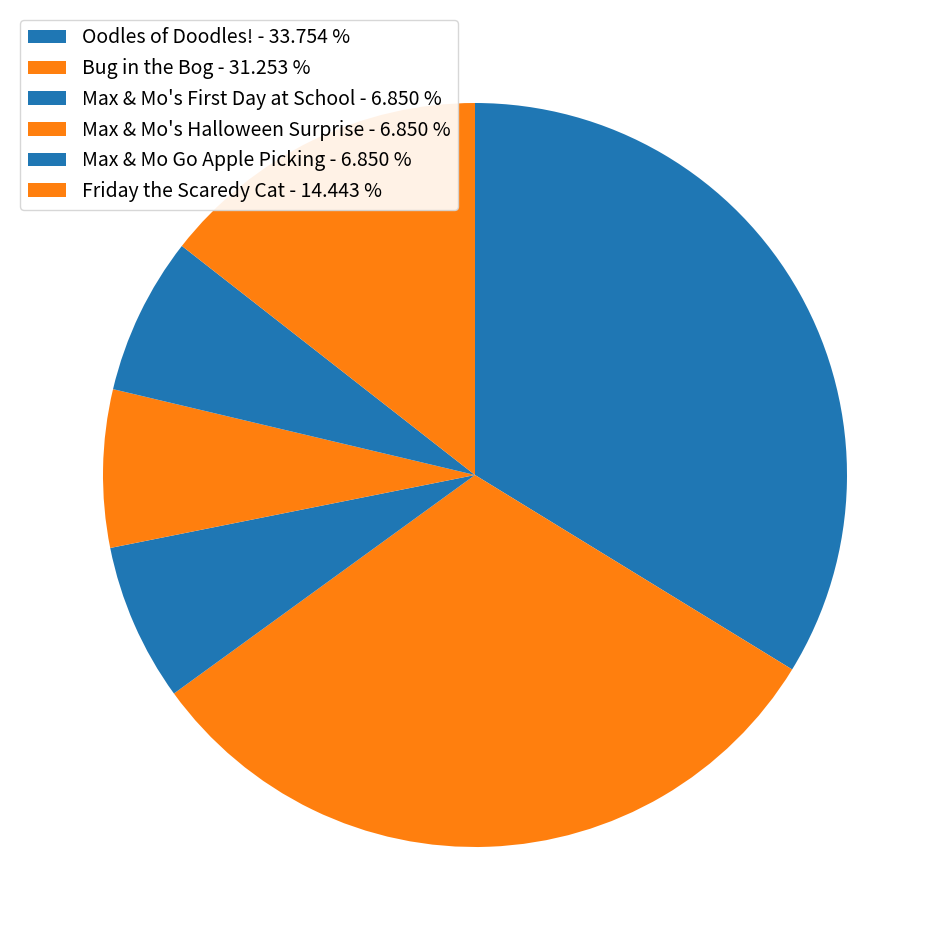

How many segments does this pie chart have?

6